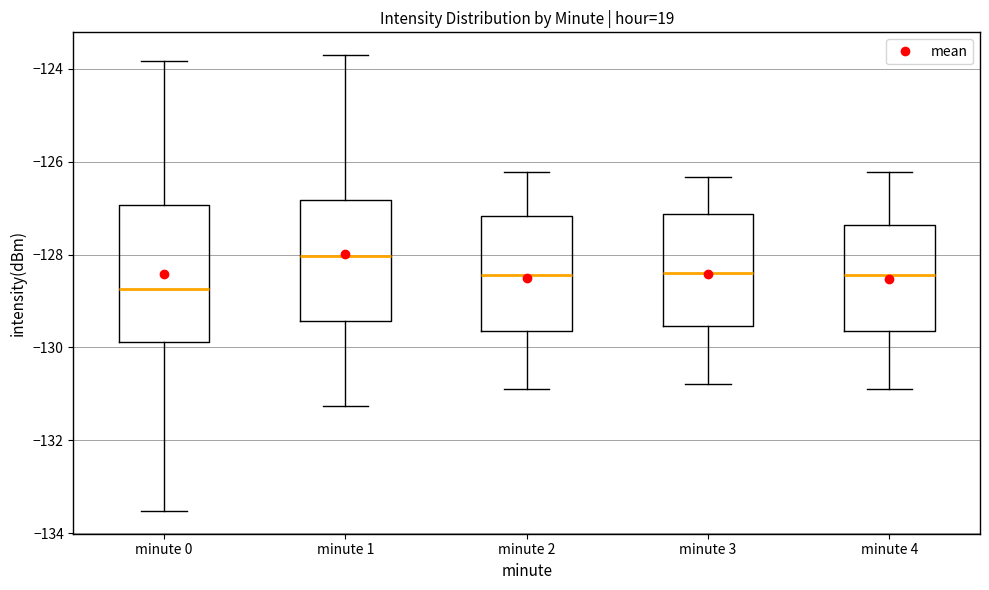

Which box's median line is the lowest?

minute 0